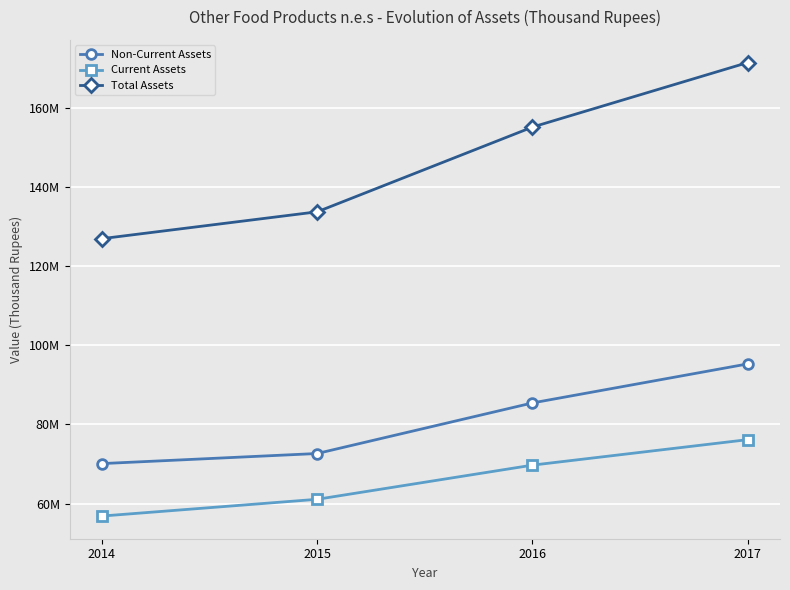

What are all the series names shown in the legend?

Non-Current Assets, Current Assets, Total Assets